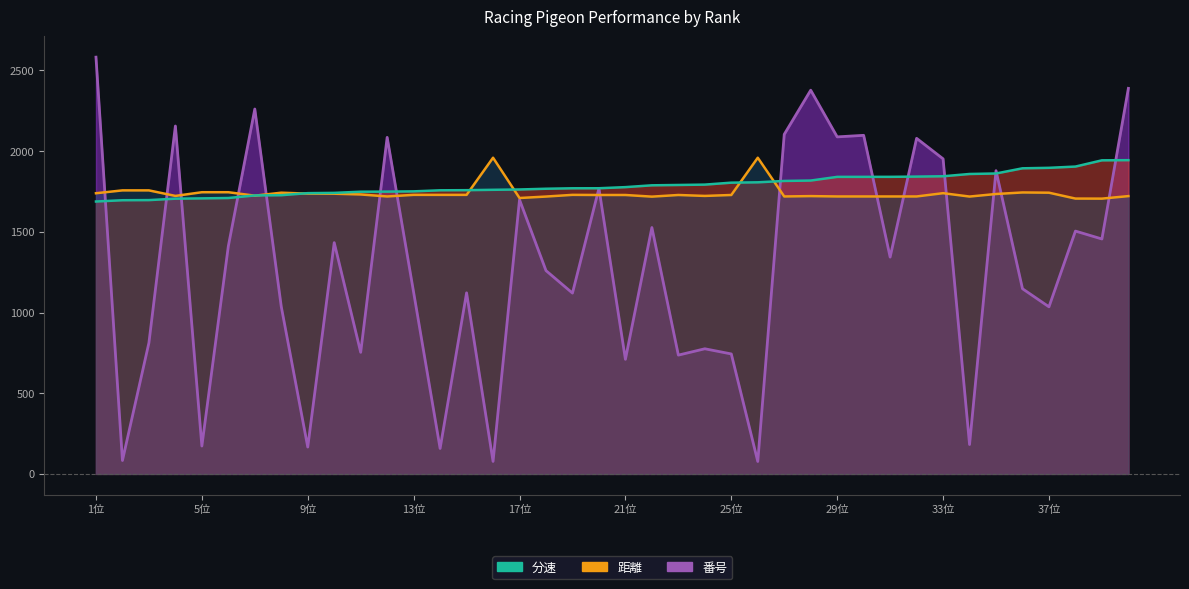

In avg_番号, how many points are higher than both neighbors (excluding endpoints)?

14